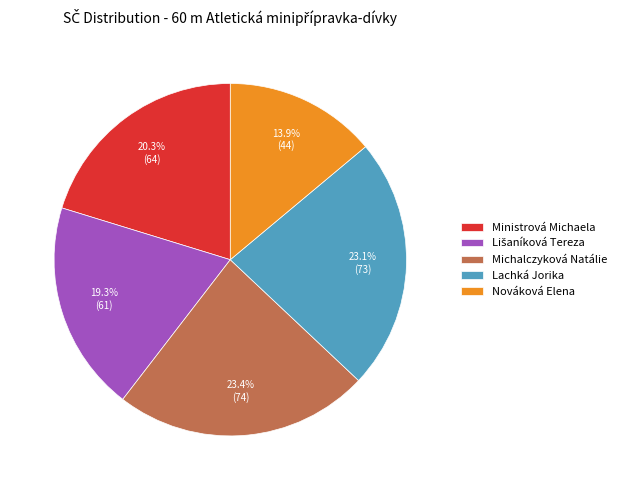

To the nearest percent, what is the combined percentage of Michalczyková Natálie and Ministrová Michaela?

44%